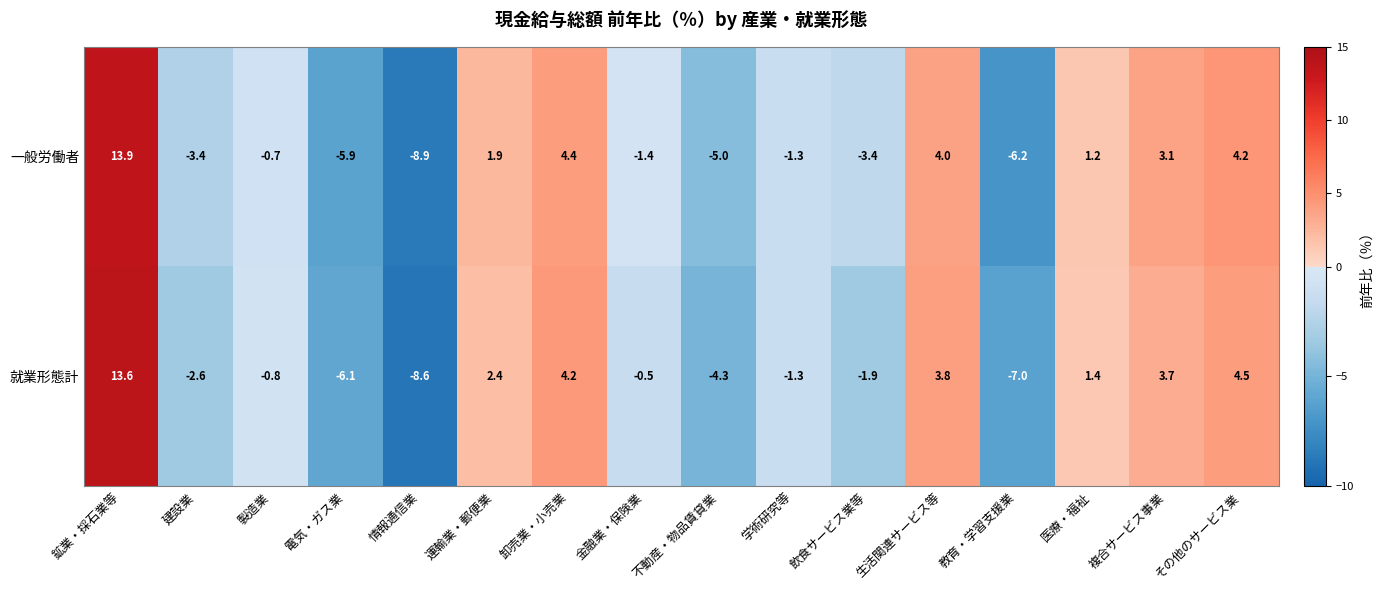

How many values in 就業形態計 are below zero?

9